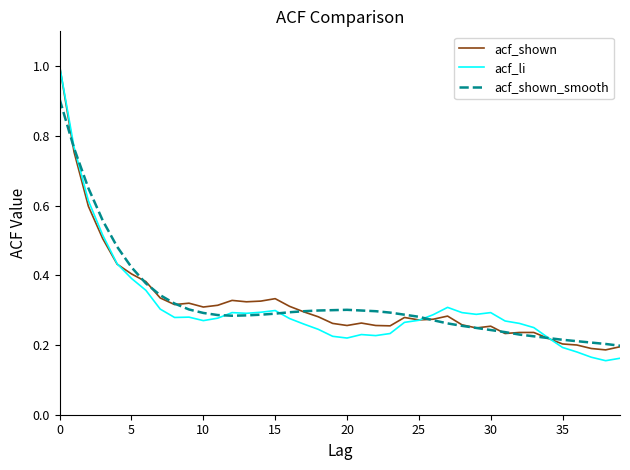

Which series has the widest spread of values?

acf_li